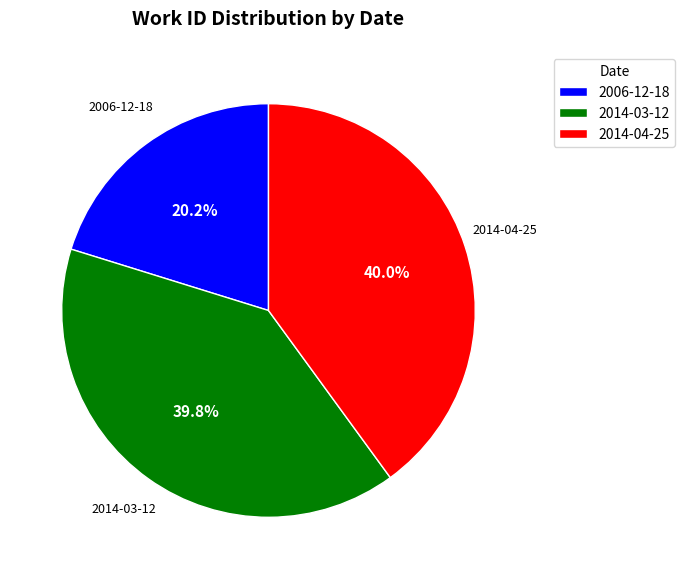

Is it true that 2006-12-18 is 8% of the pie?

False